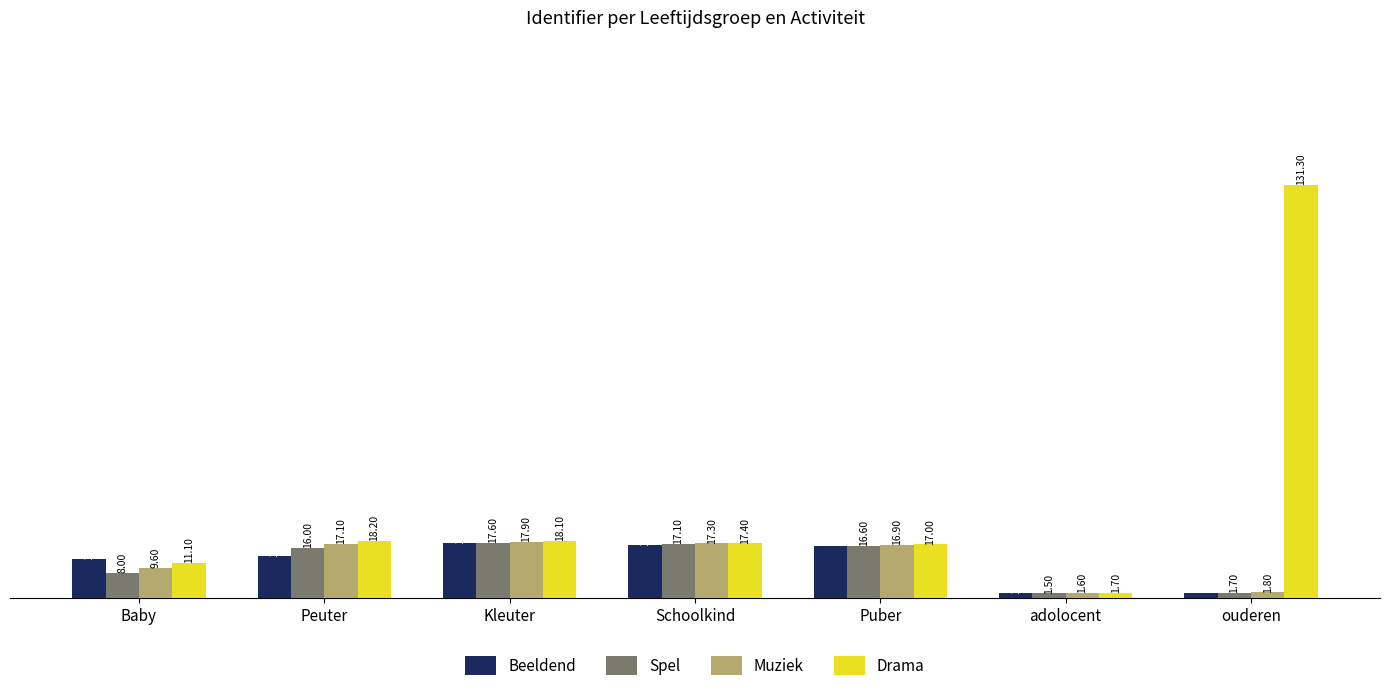

At how many categories does at least one series exceed 89?

1